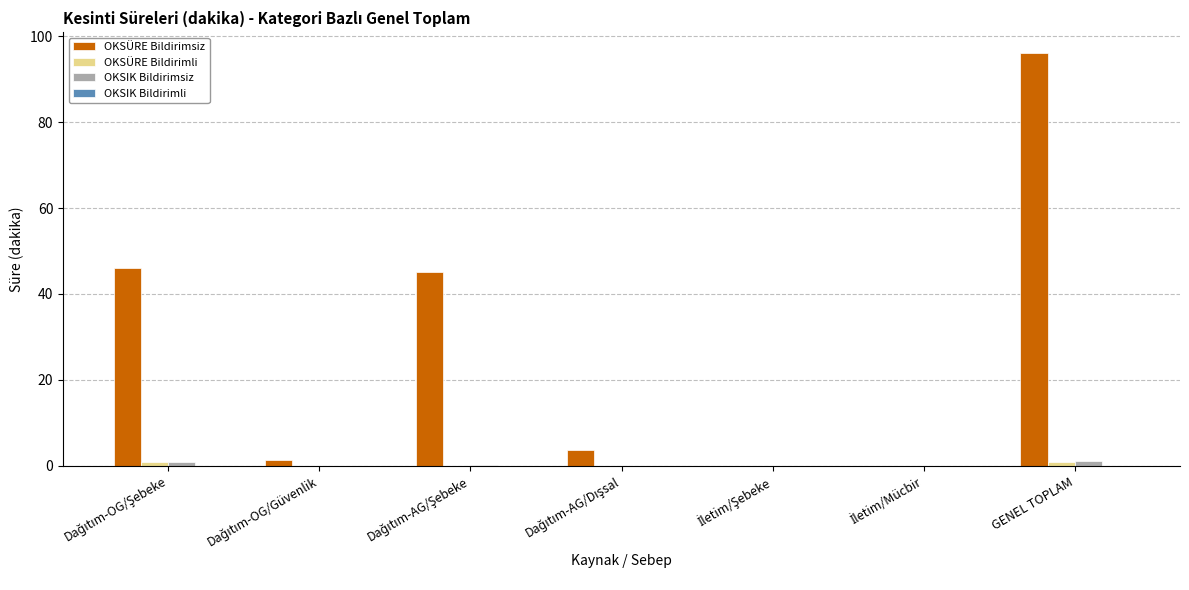

What is the sum of all OKSÜRE Bildirimsiz values?

192.3